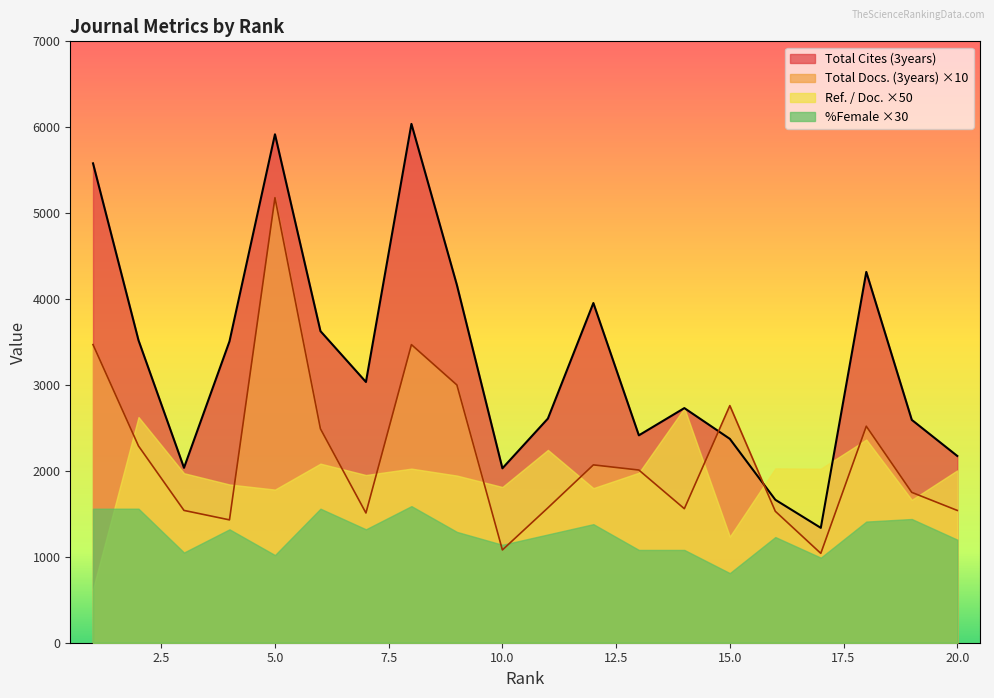

In Total Cites (3years), how many points are lower than both neighbors (excluding endpoints)?

5